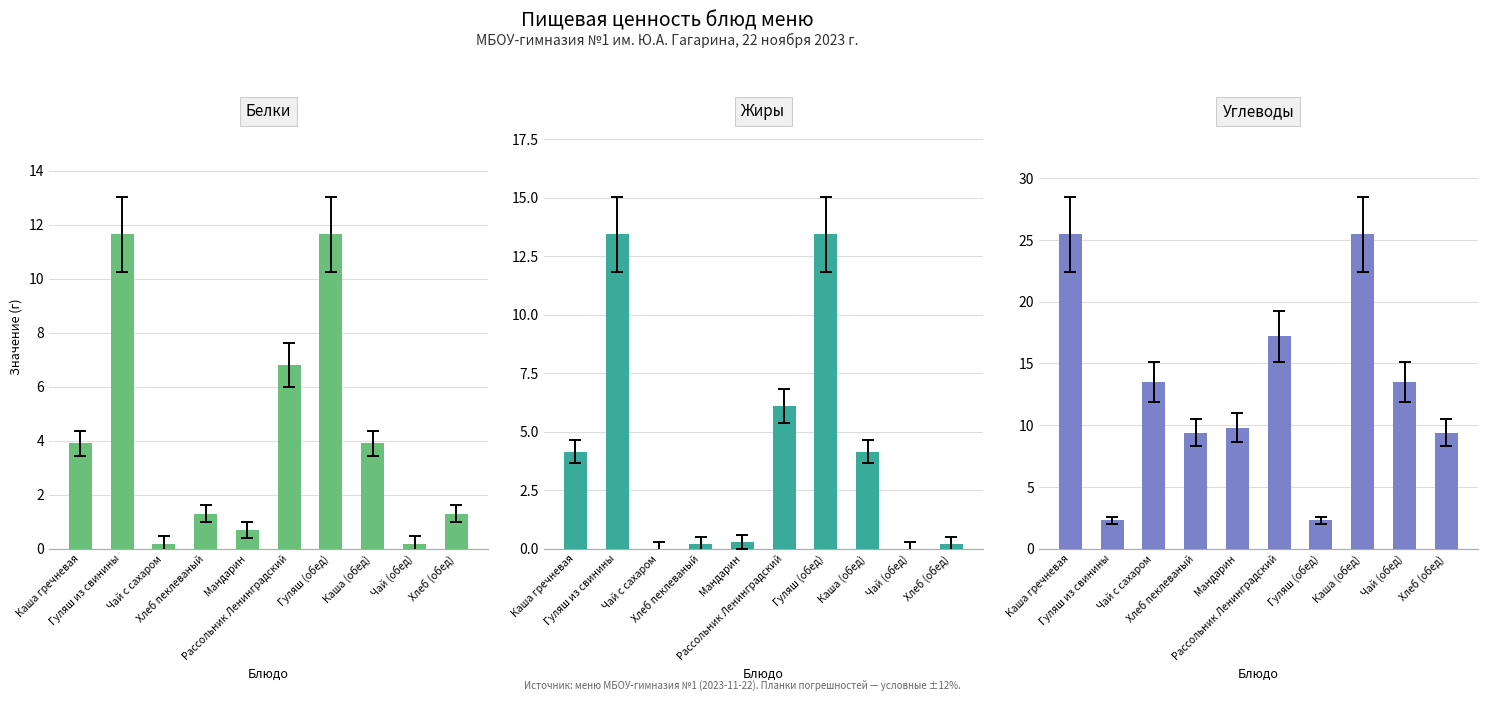

What is the label of the 4th bar from the left?

Хлеб пеклеваный